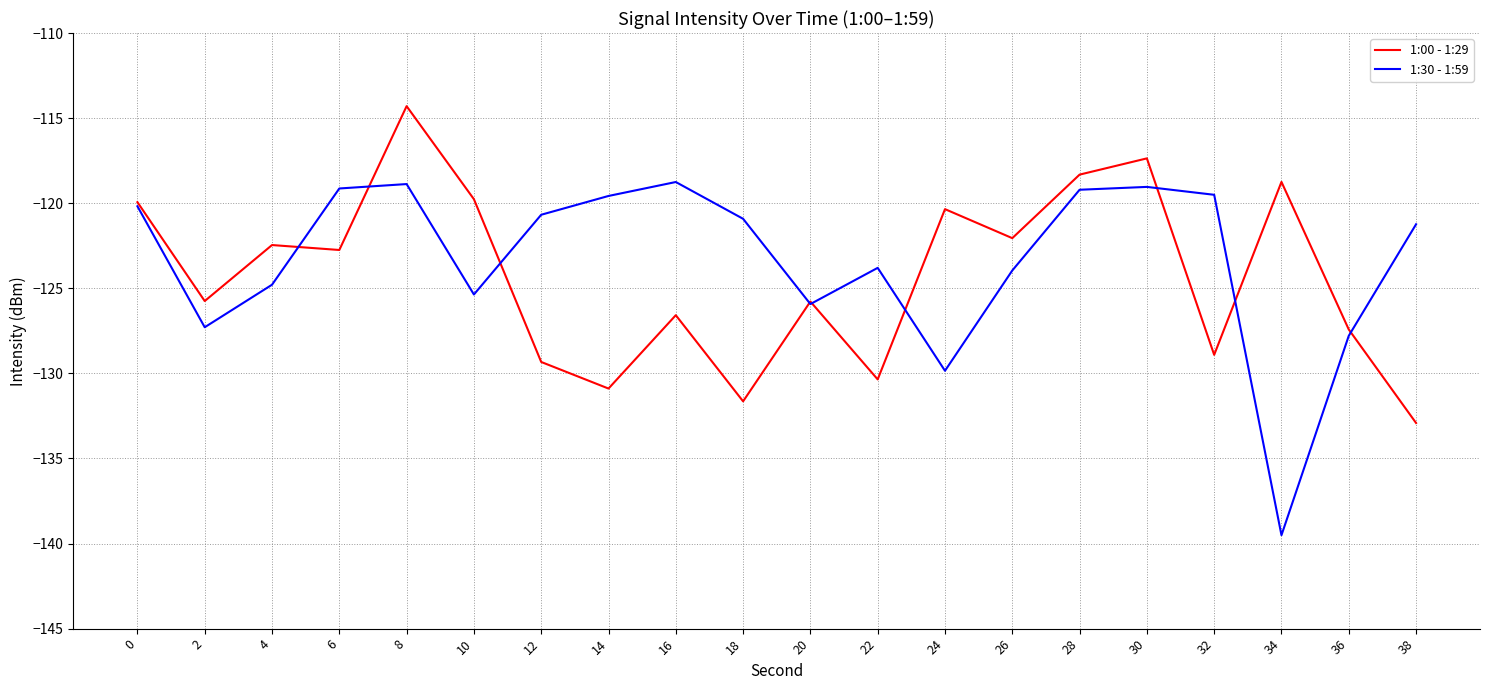

What is the lowest value of the 1:00 - 1:29 series?

-132.9